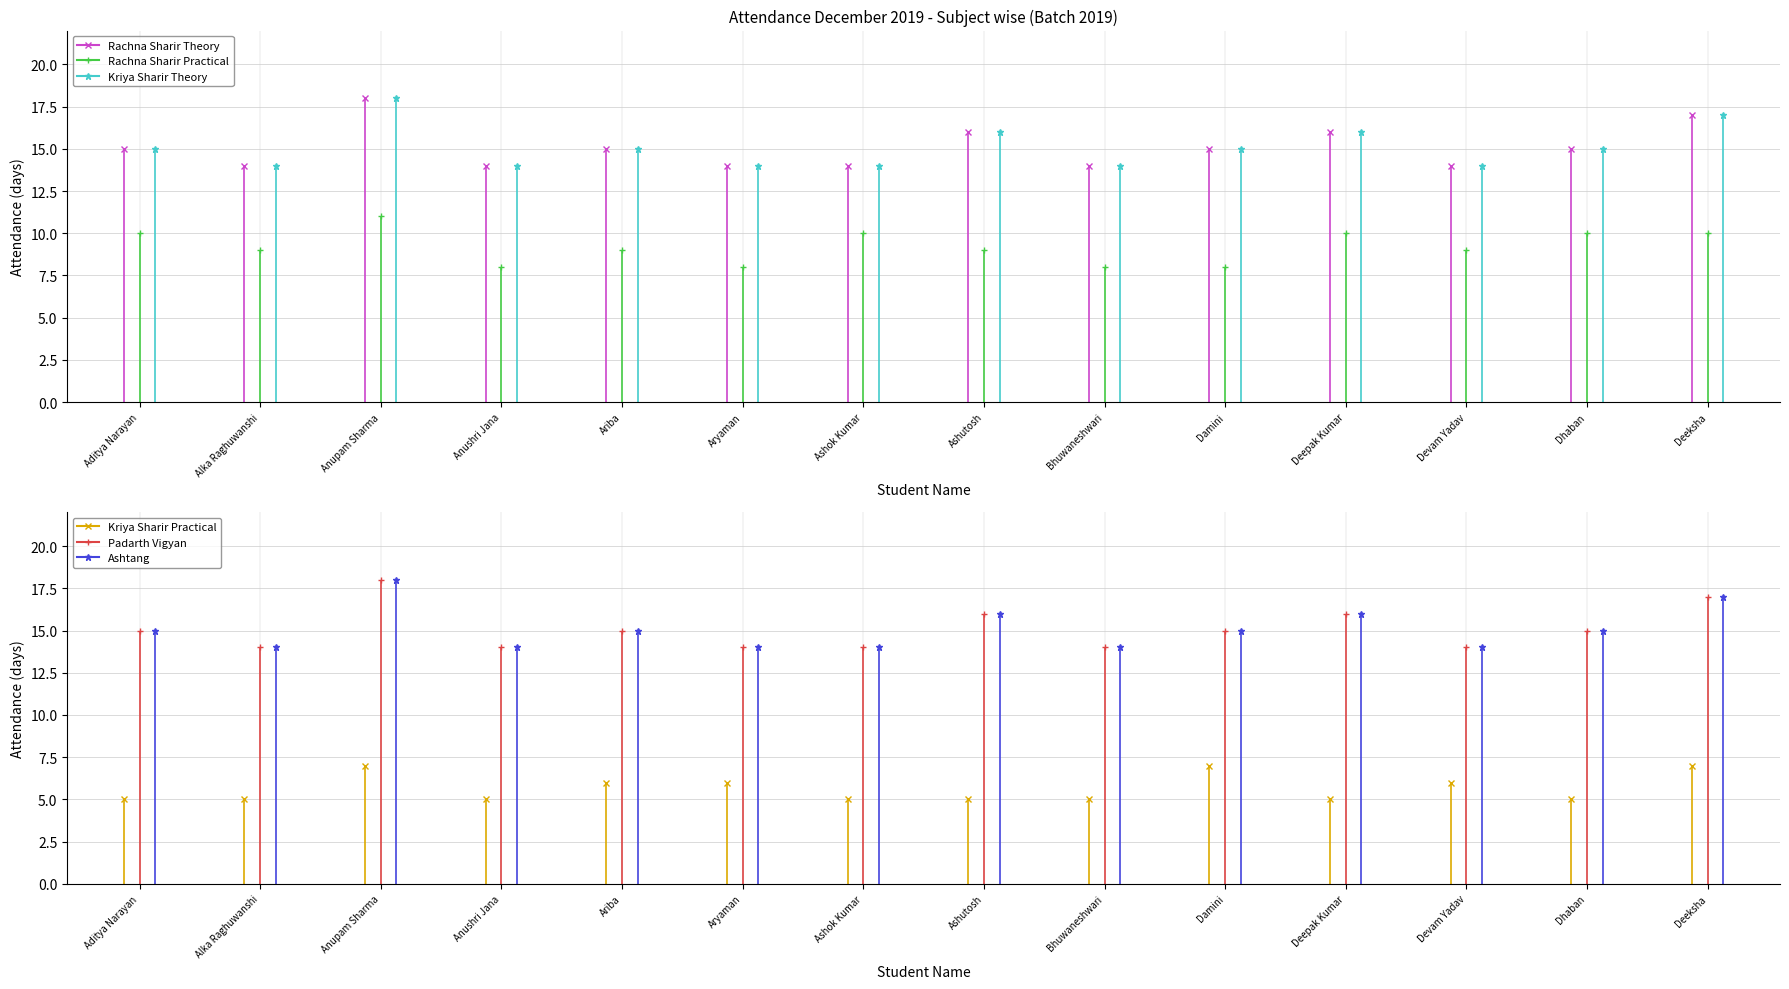

Which has a higher value, Aryaman or Aditya Narayan?

Aditya Narayan